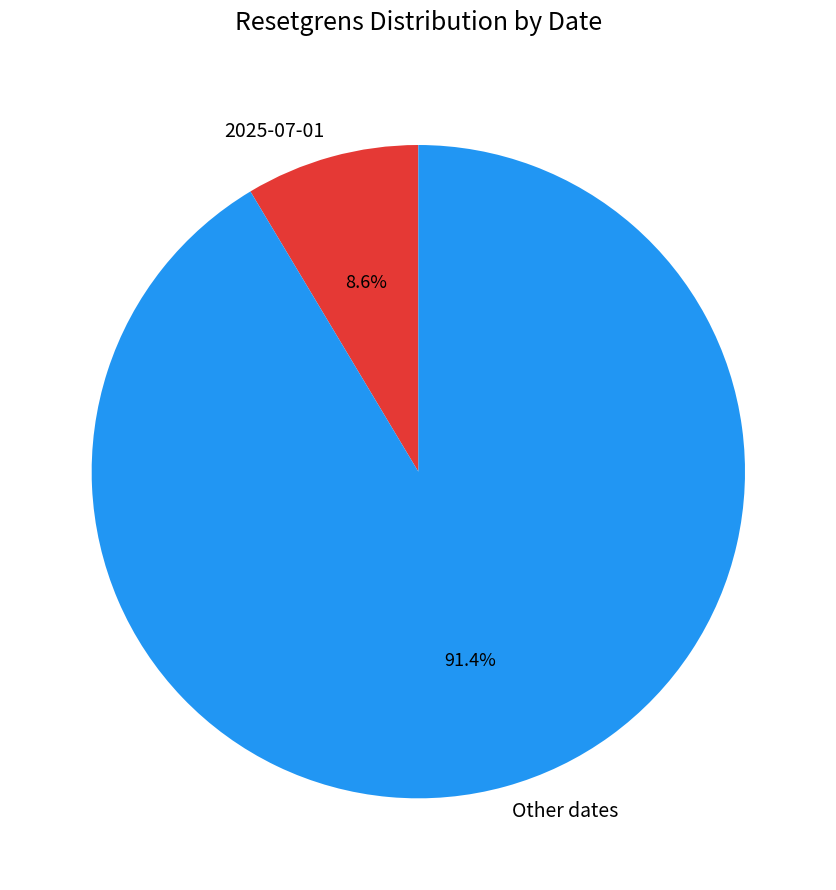

Rank the categories by value from highest to lowest.

Other dates, 2025-07-01